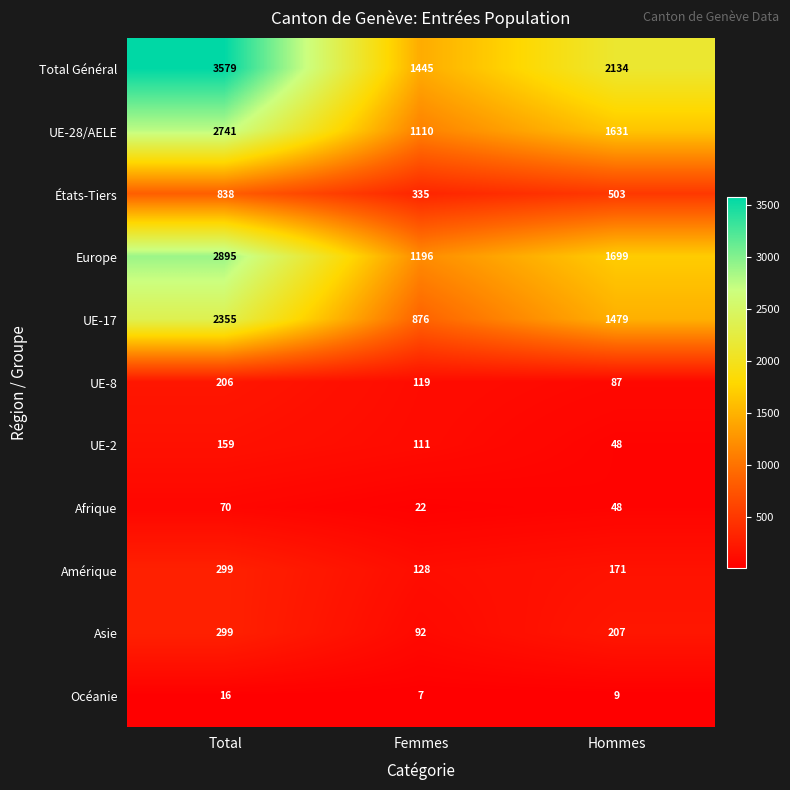

At which category is the sum across all series the highest?

Total